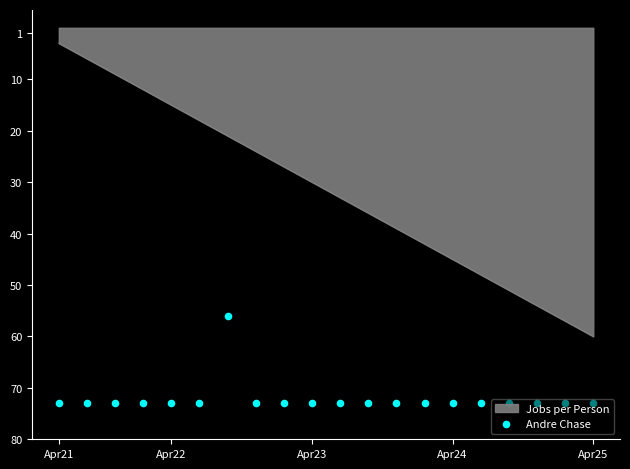

What is the lowest value of the Jobs per Person series?

3